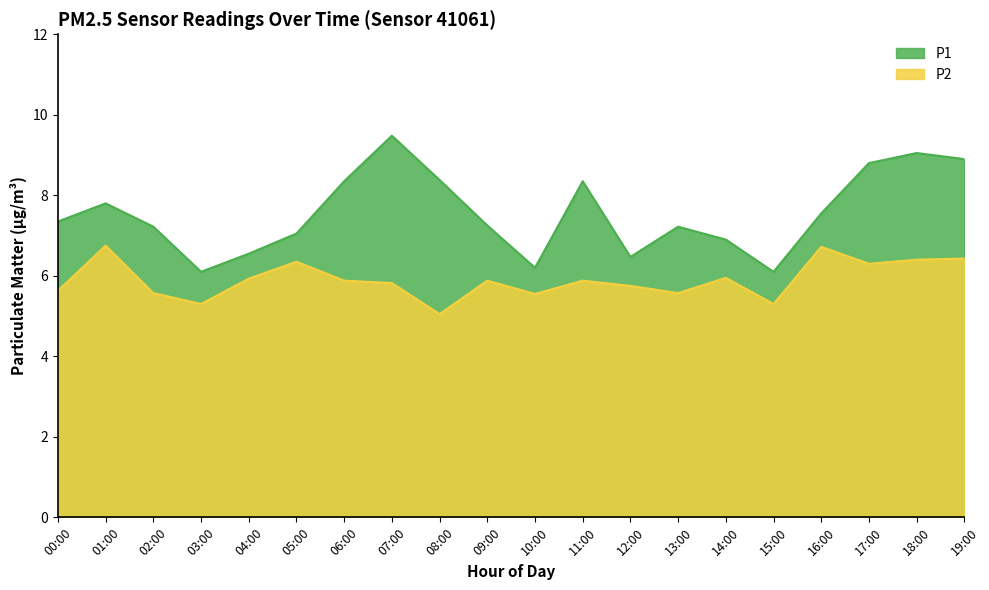

In P1, how many points are higher than both neighbors (excluding endpoints)?

5